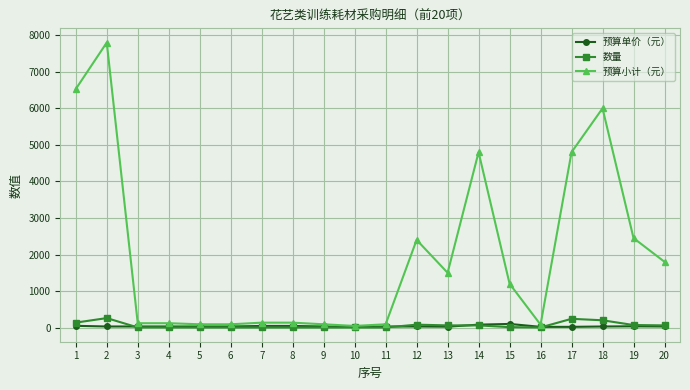

Which series has the widest spread of values?

预算小计（元）